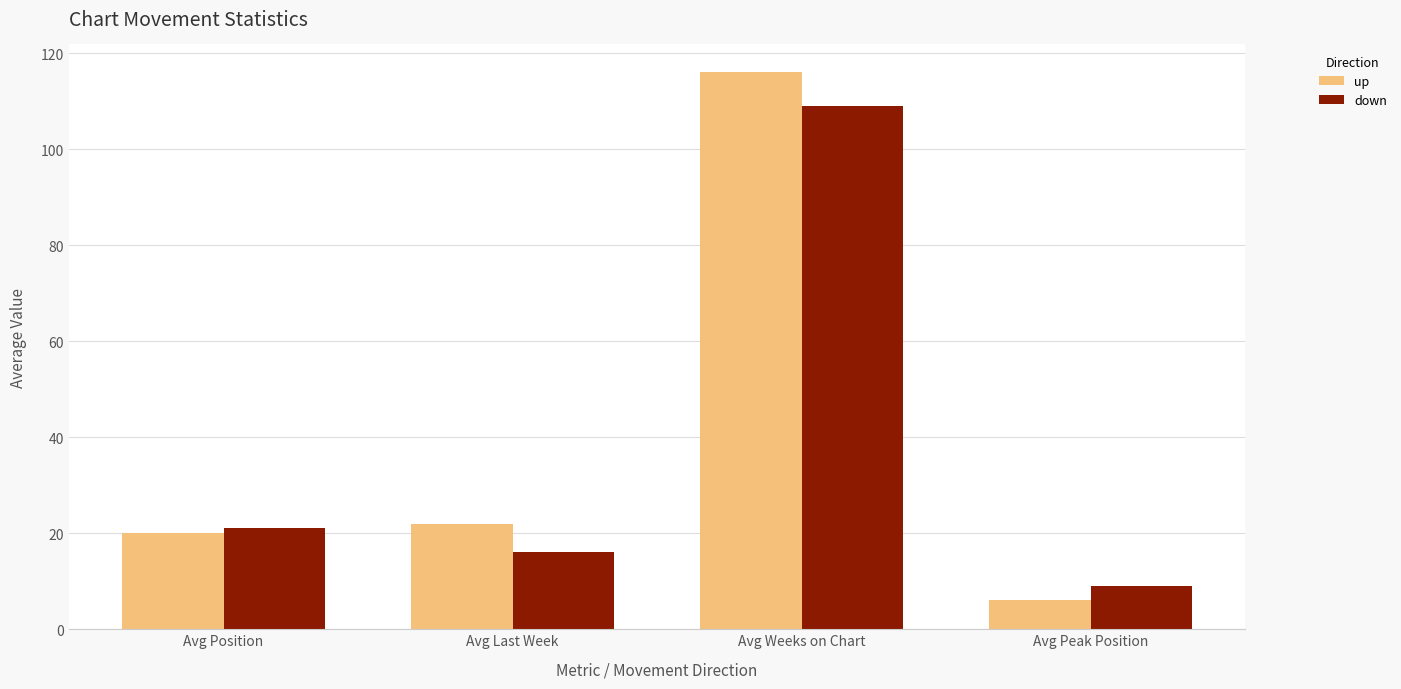

How many data points in down are less than 21?

2